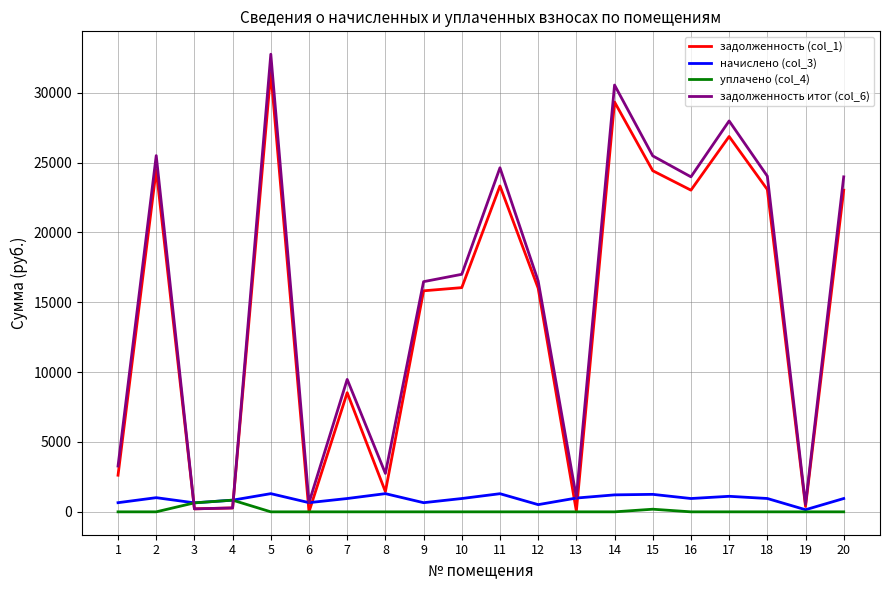

Between 6 and 14, which series saw the biggest shift?

задолженность итог (col_6)